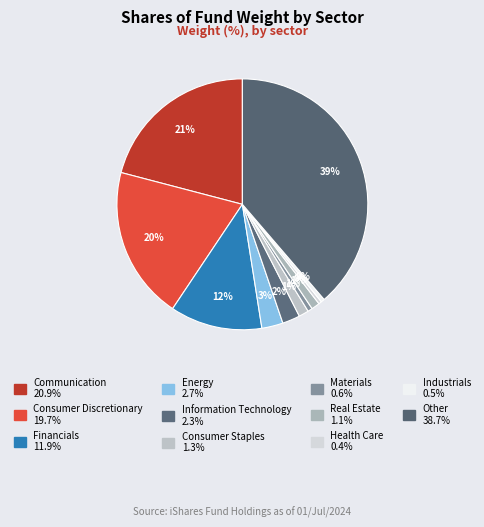

What percentage is the Energy slice, to the nearest percent?

3%